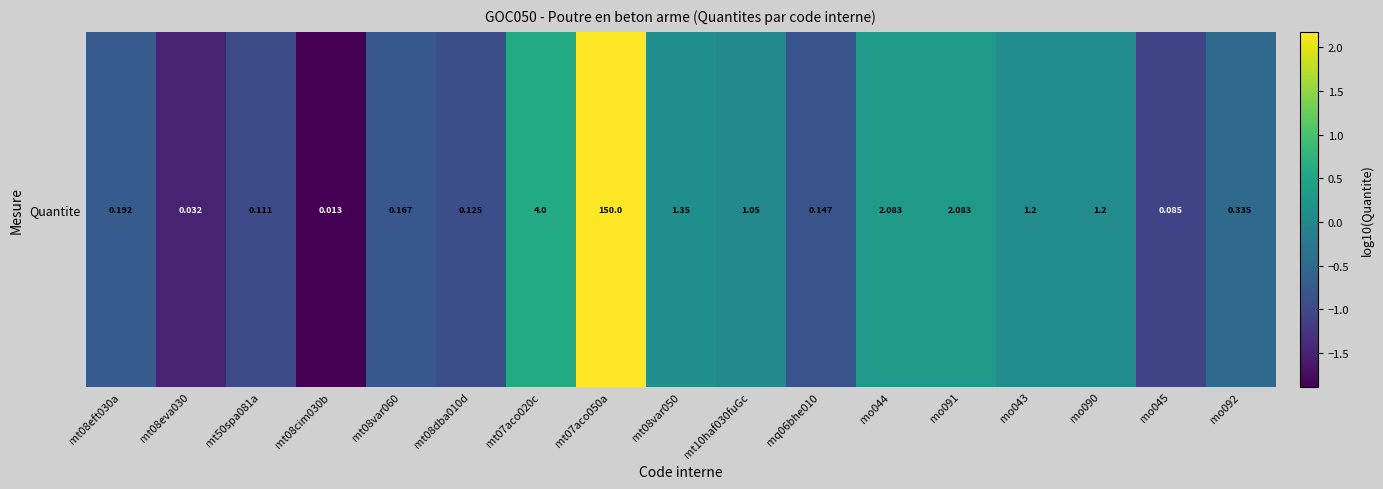

What is the greatest value displayed?

2.2